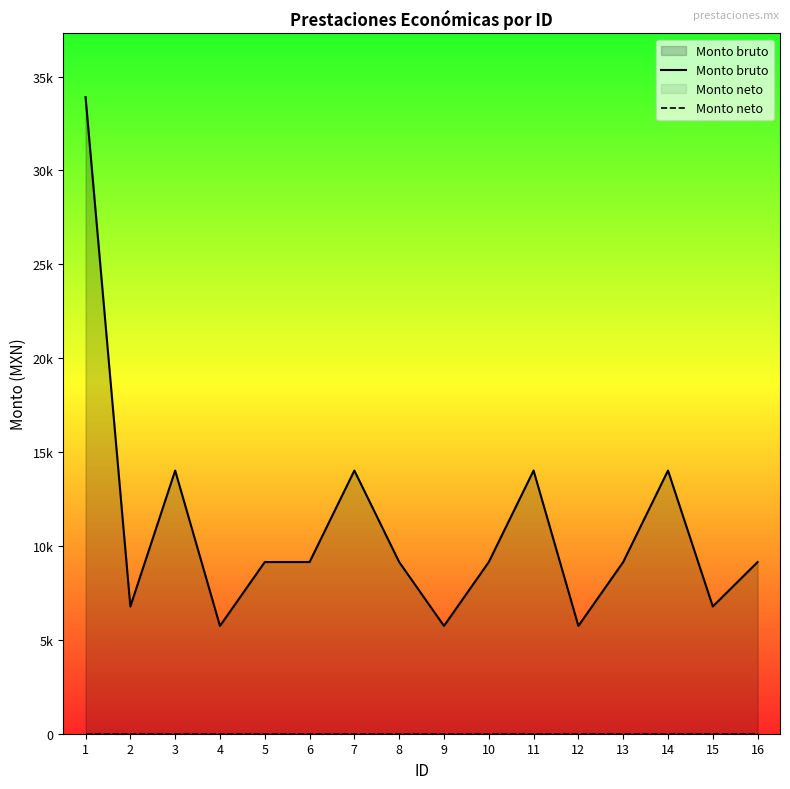

Reading left to right, transcribe all the data shown in this chart.

Monto bruto: 1=33904.0	2=6778.0	3=14015.5	4=5741.5	5=9143.5	6=9143.5	7=14015.5	8=9143.5	9=5741.5	10=9143.5	11=14015.5	12=5741.5	13=9143.5	14=14015.5	15=6778.0	16=9143.5
Monto neto: 1=0.0	2=0.0	3=0.0	4=0.0	5=0.0	6=0.0	7=0.0	8=0.0	9=0.0	10=0.0	11=0.0	12=0.0	13=0.0	14=0.0	15=0.0	16=0.0